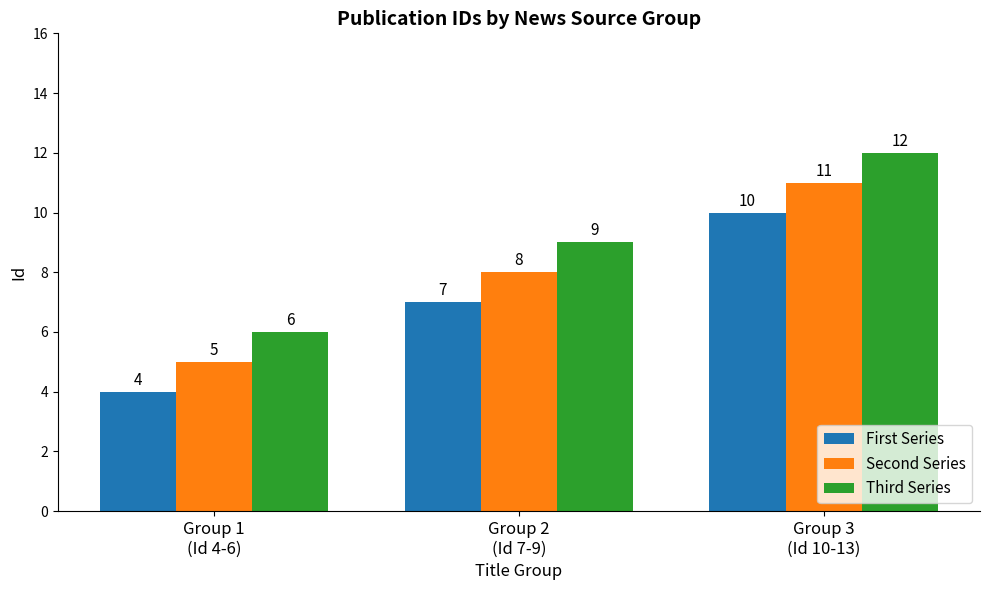

Are the bars grouped side by side (vs. stacked)?

Yes